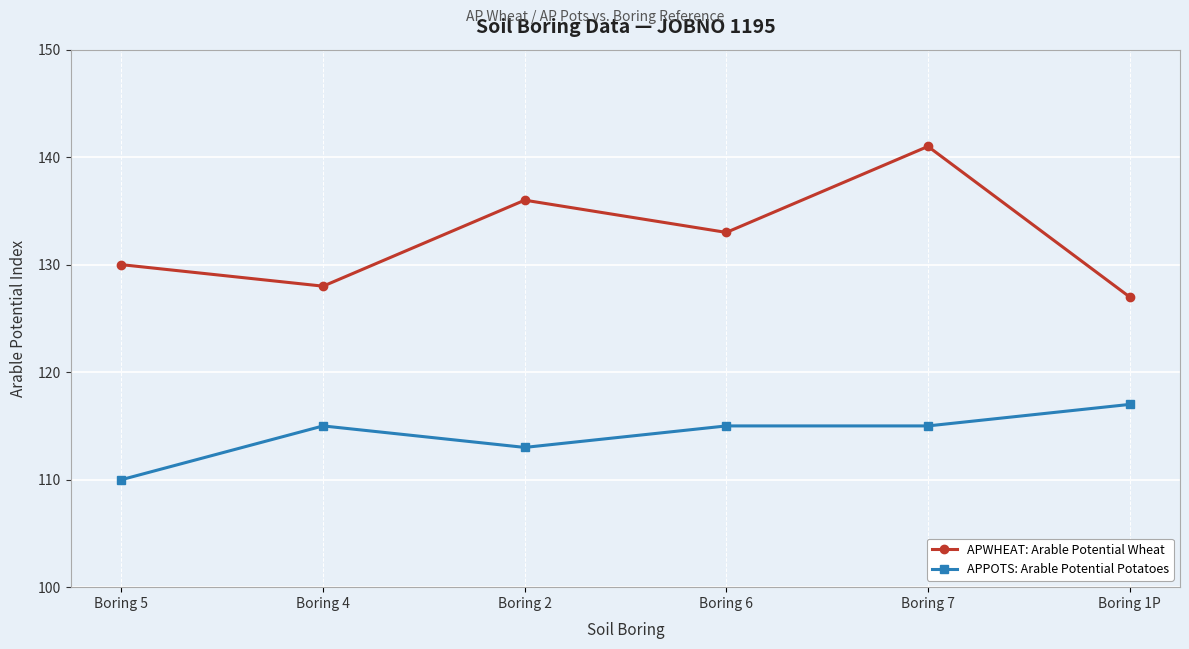

How many lines are shown in the chart?

2